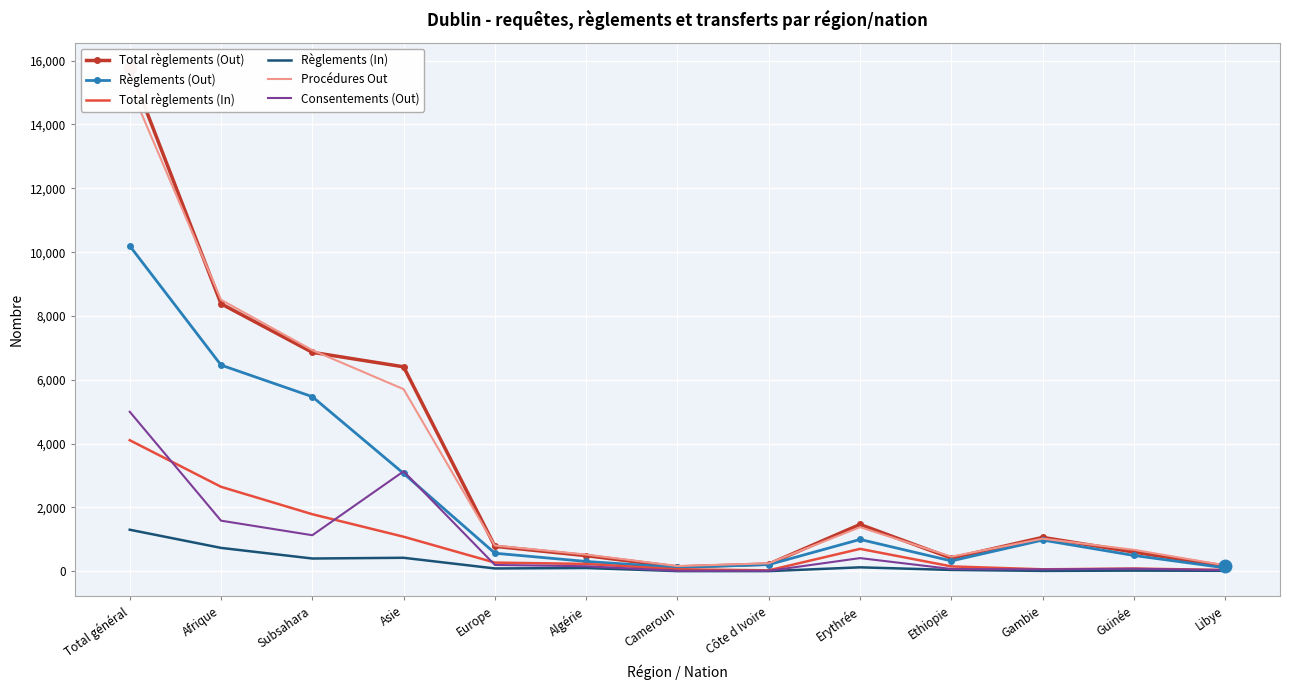

Is the value of Total règlements (Out) at Erythrée greater than the value of Règlements (Out) at Côte d Ivoire?

Yes